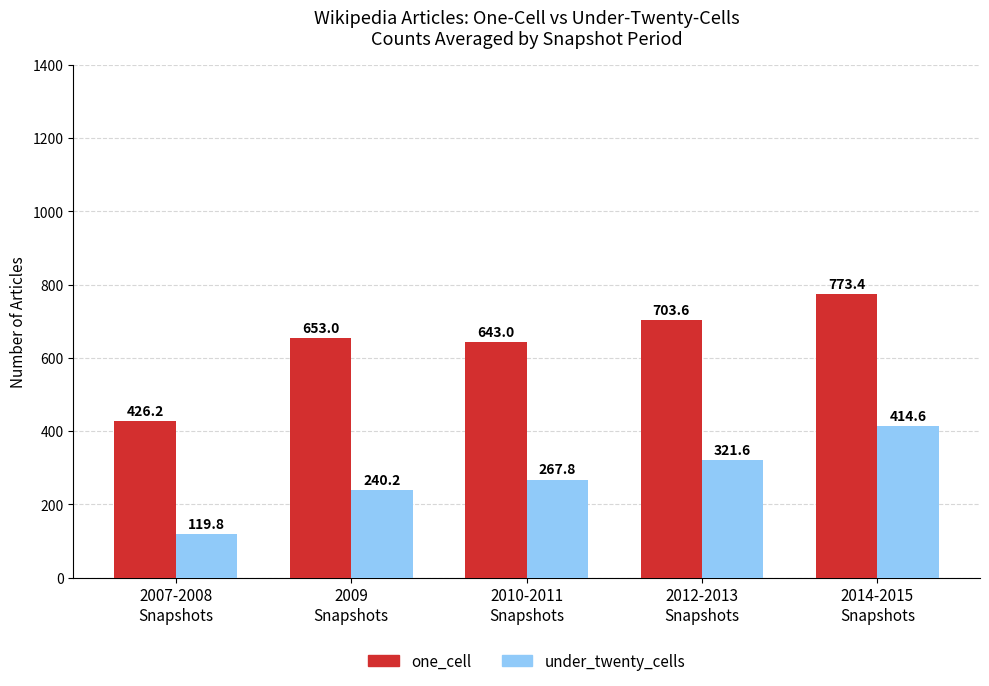

Read the one_cell value at 2012-2013
Snapshots.

703.6